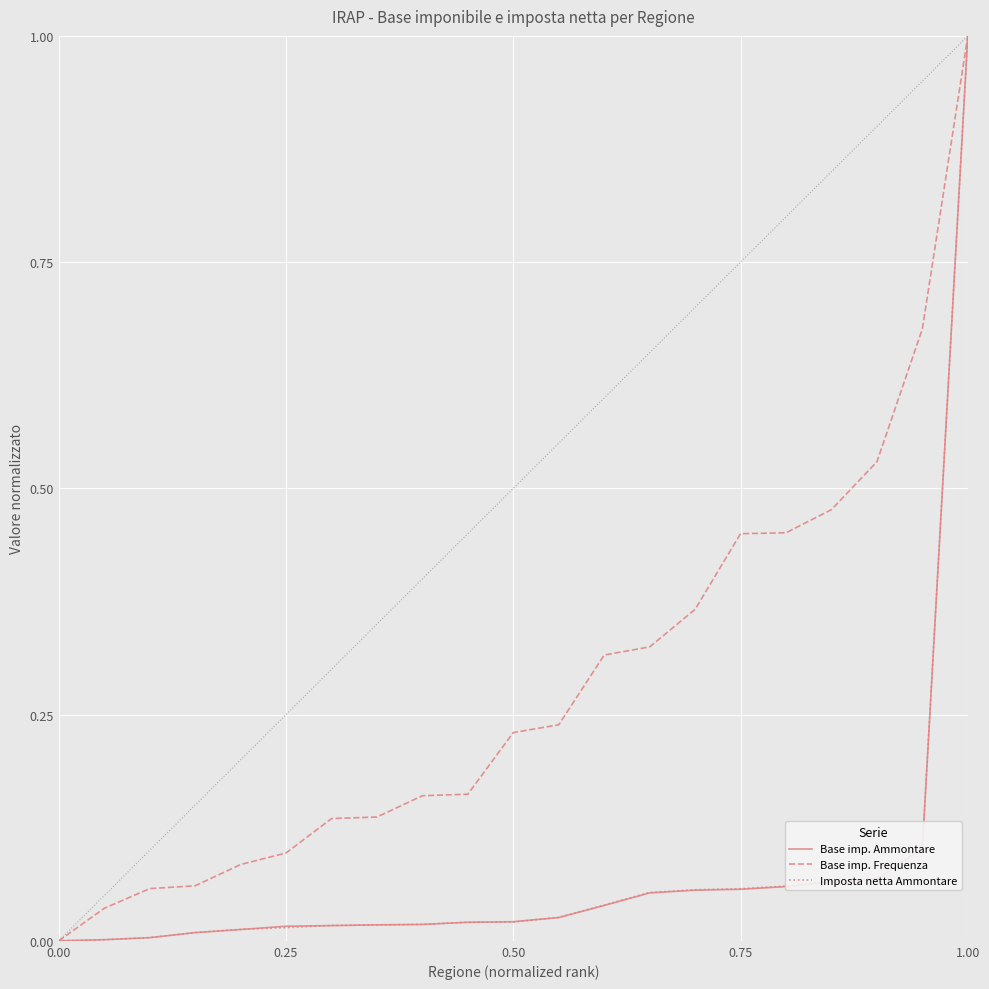

Which series has the largest total across all categories?

Base imp. Frequenza